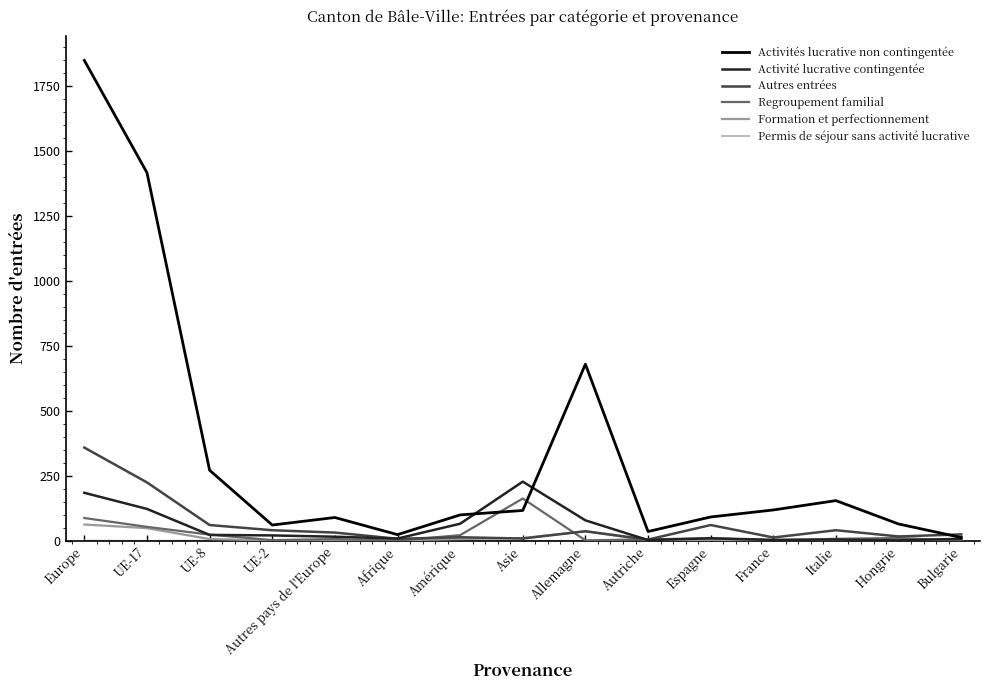

The Activités lucrative non contingentée series shows 117 at Asie. True or false?

True